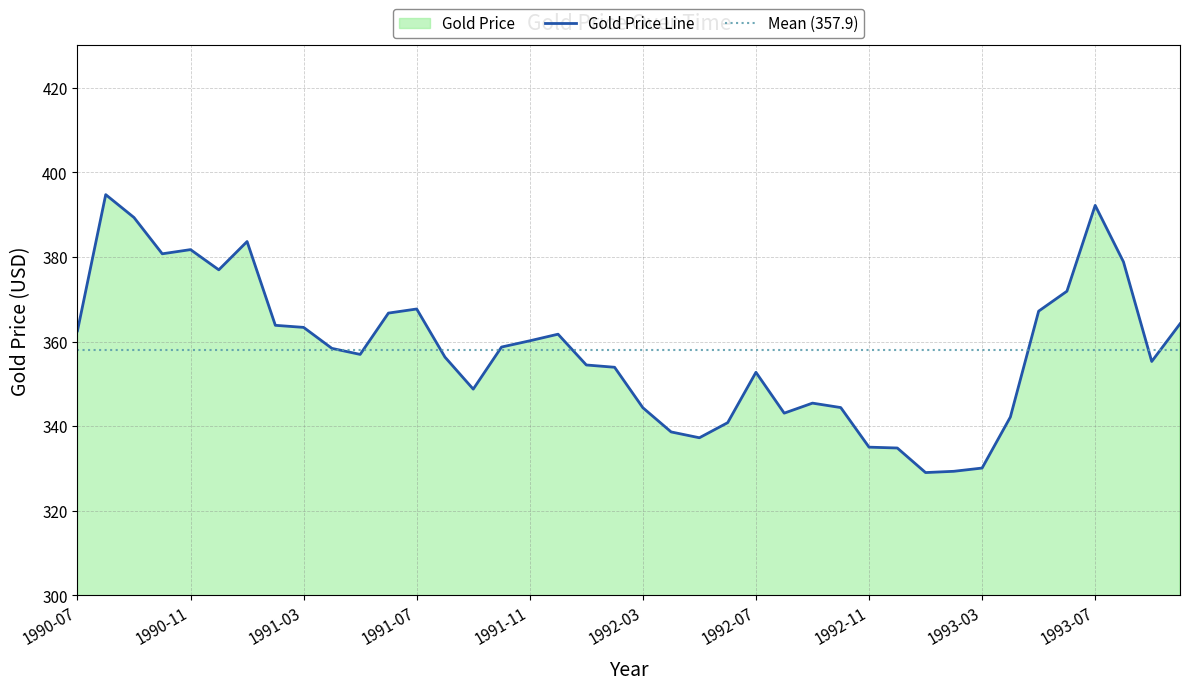

What is the maximum value for Gold Price Line?

394.7